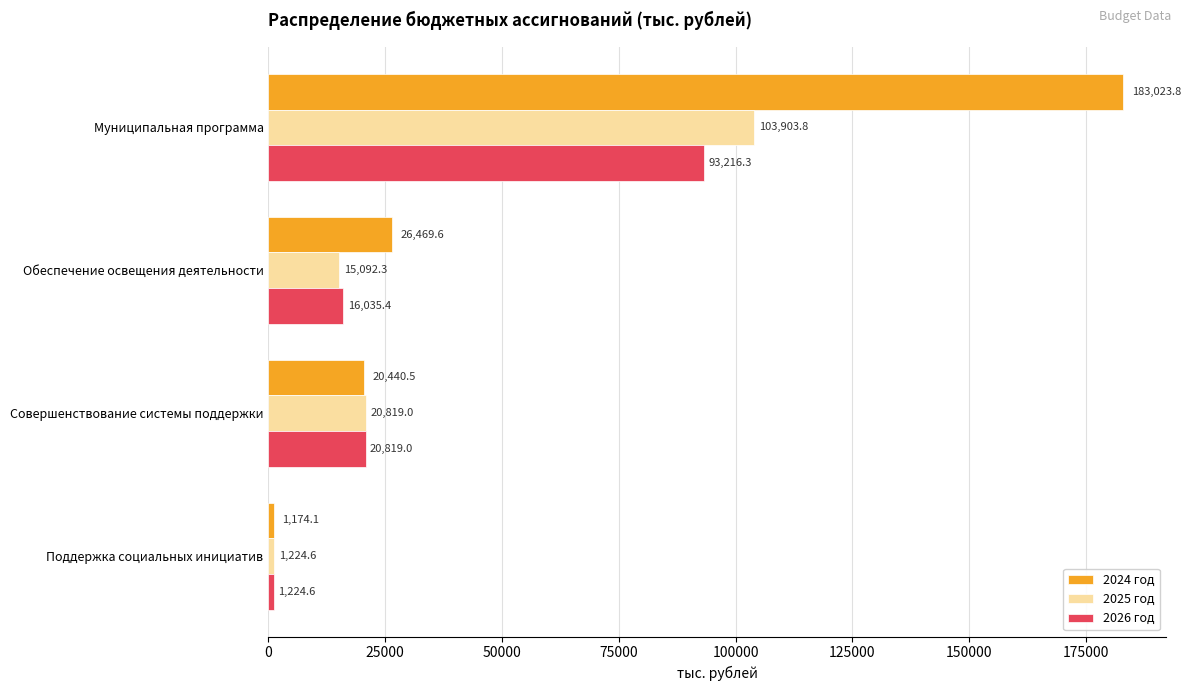

What is the sum of all 2026 год values?

131295.3